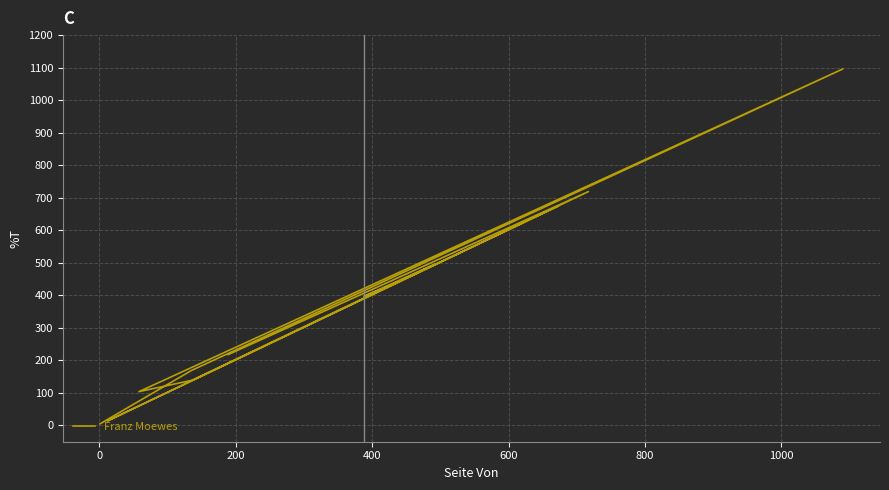

The value at 12 is 135. True or false?

False